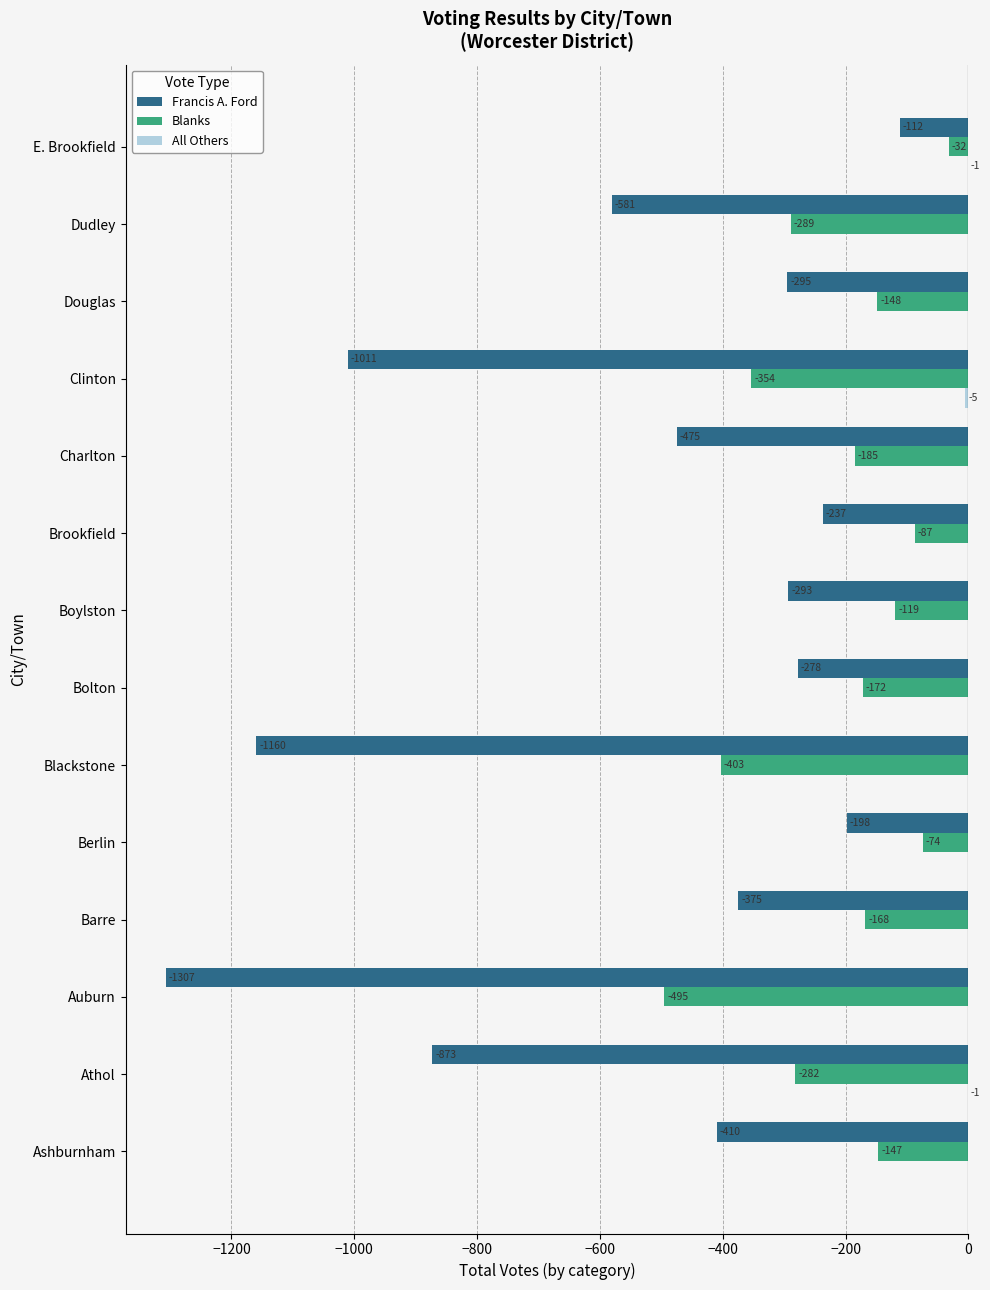

Is the value of Francis A. Ford at Brookfield greater than the value of Blanks at Athol?

Yes